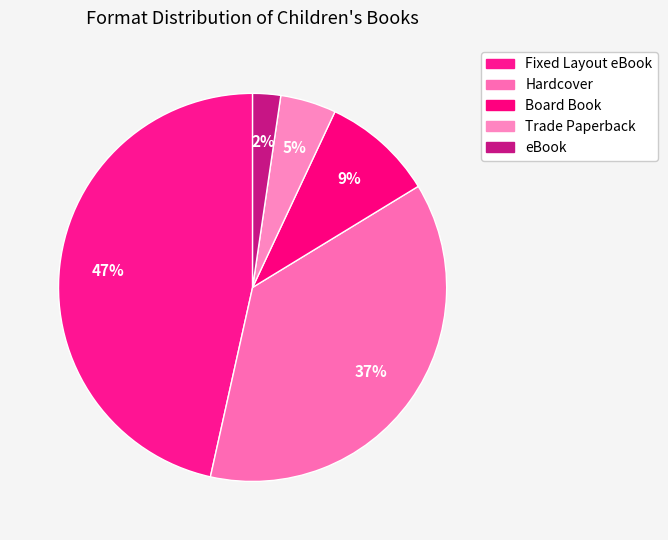

Does Fixed Layout eBook represent more than half of the total?

No